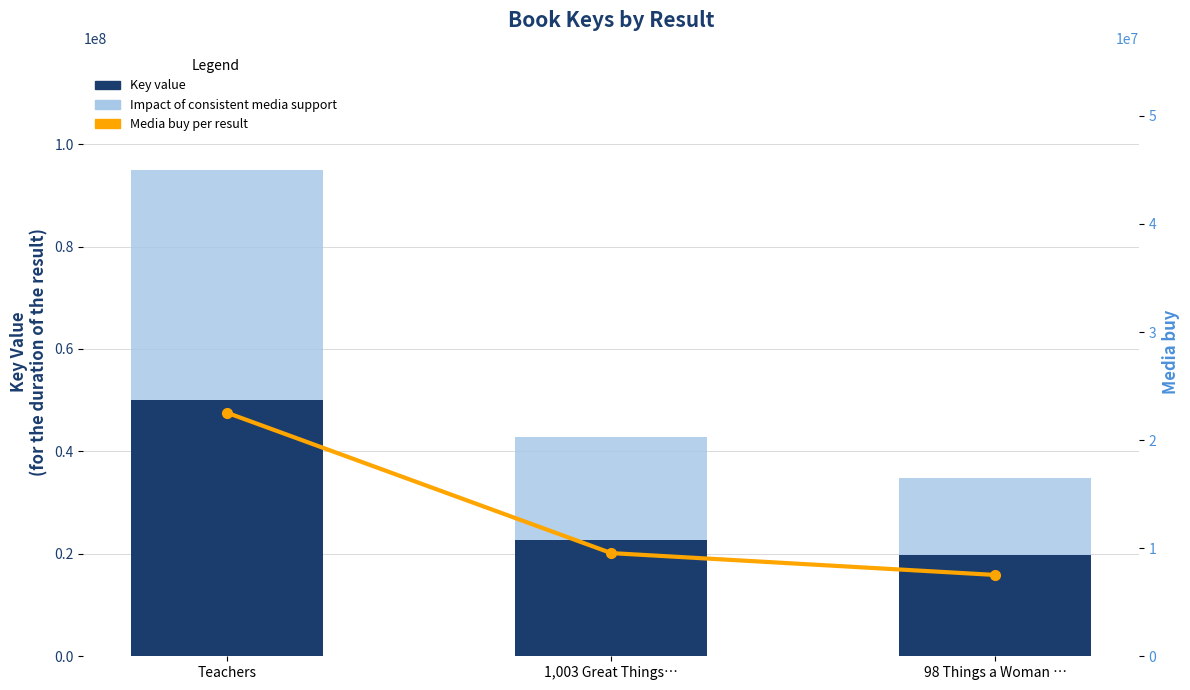

What position from the left is 1,003 Great Things…?

2